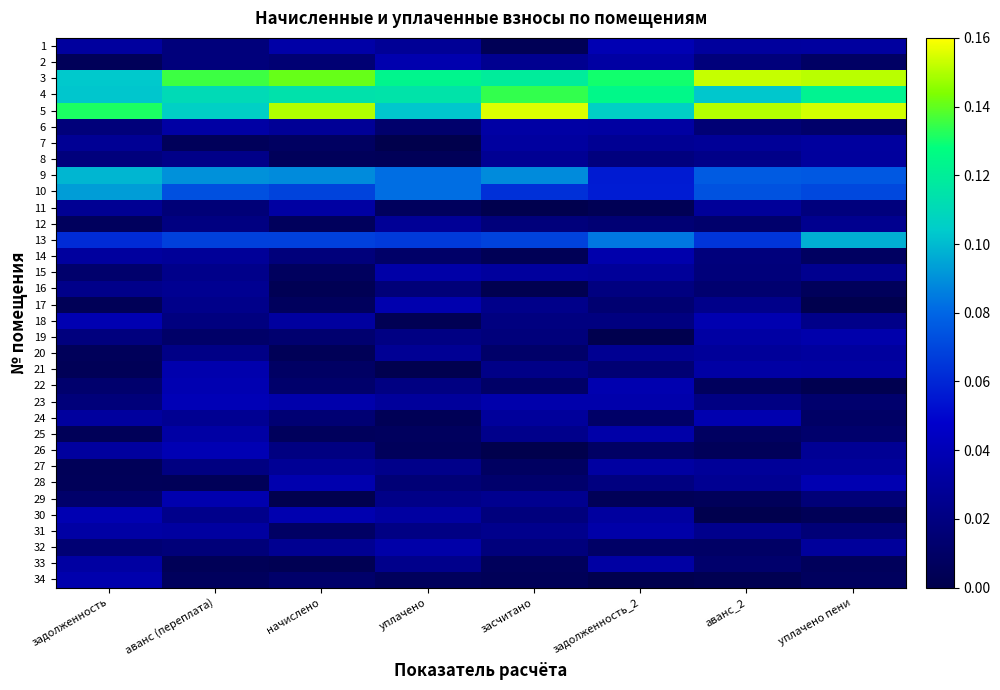

At задолженность_2, list the series in order from largest to smallest.

3, 4, 5, 13, 10, 9, 1, 22, 14, 23, 25, 31, 33, 2, 6, 27, 30, 15, 7, 20, 16, 18, 28, 8, 12, 21, 17, 24, 32, 26, 29, 11, 19, 34